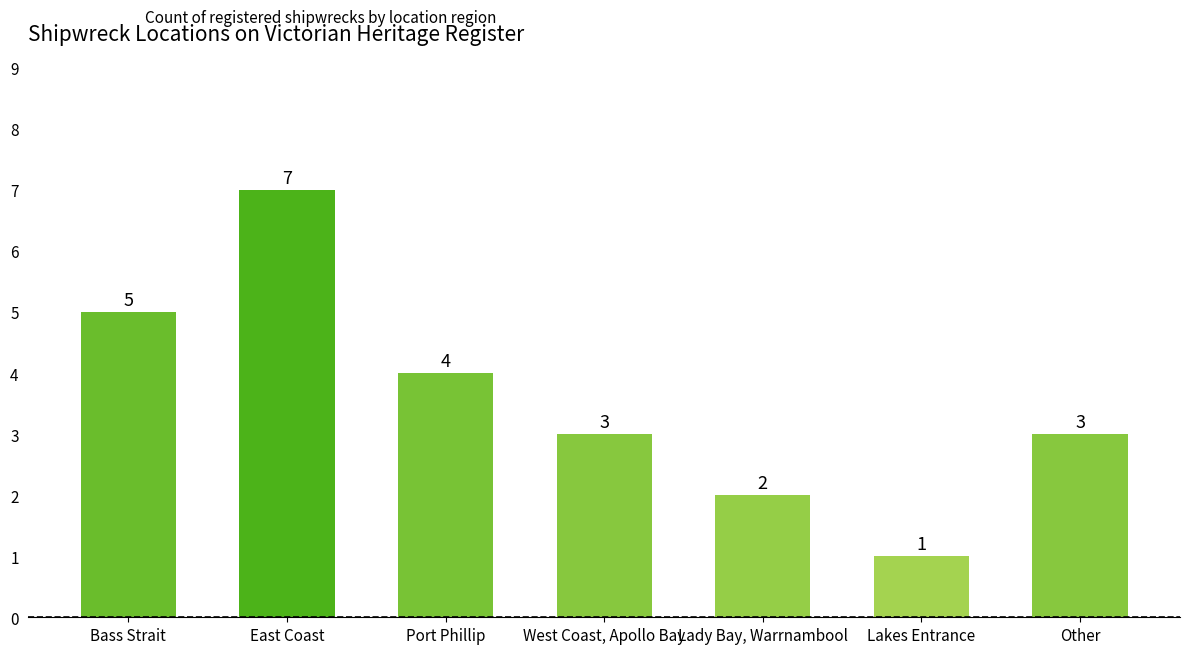

Does the chart contain stacked bars?

No